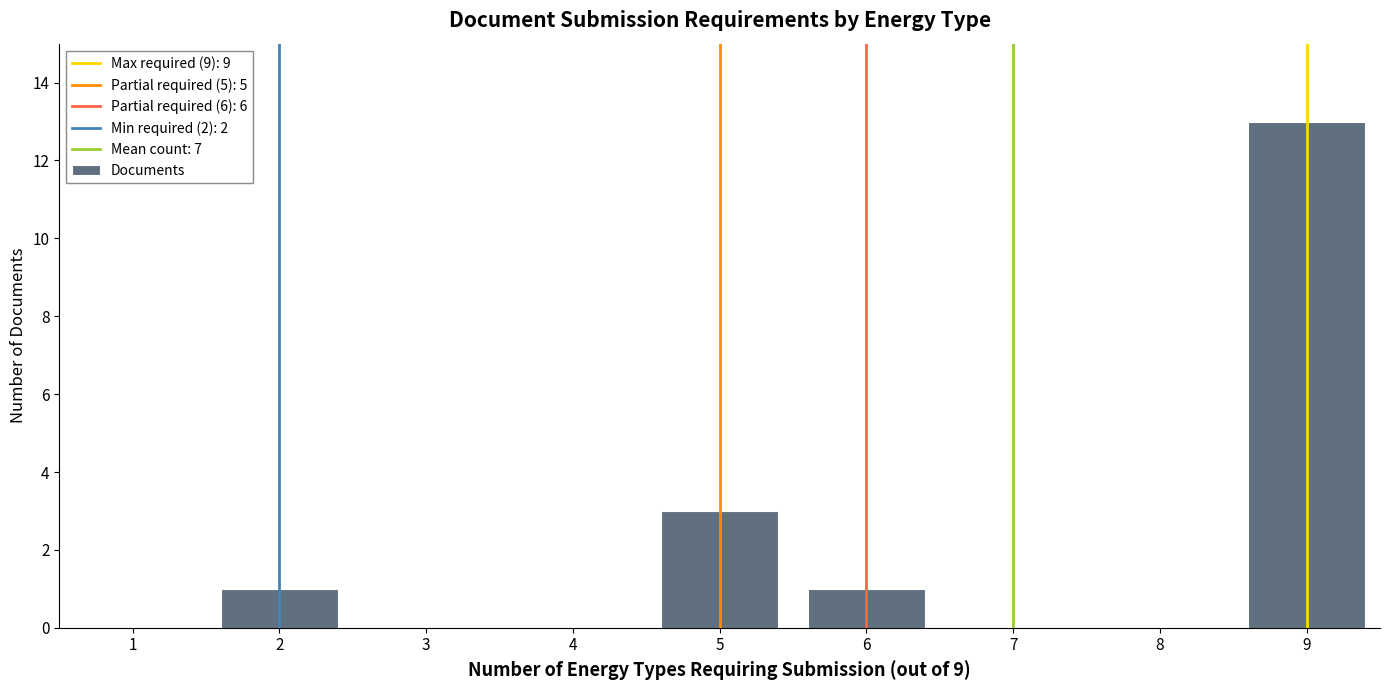

Reading left to right, transcribe all the data shown in this chart.

2=1	5=3	6=1	9=13